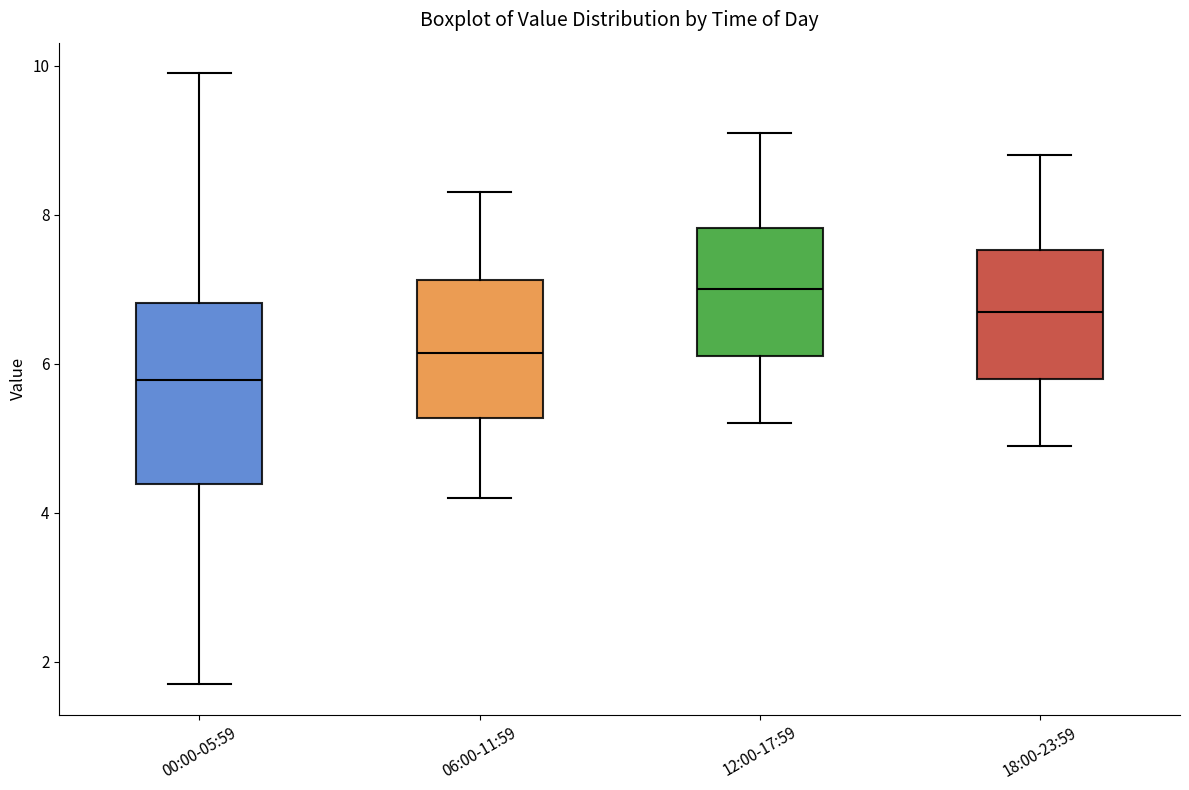

Which box has the lowest median line?

00:00-05:59